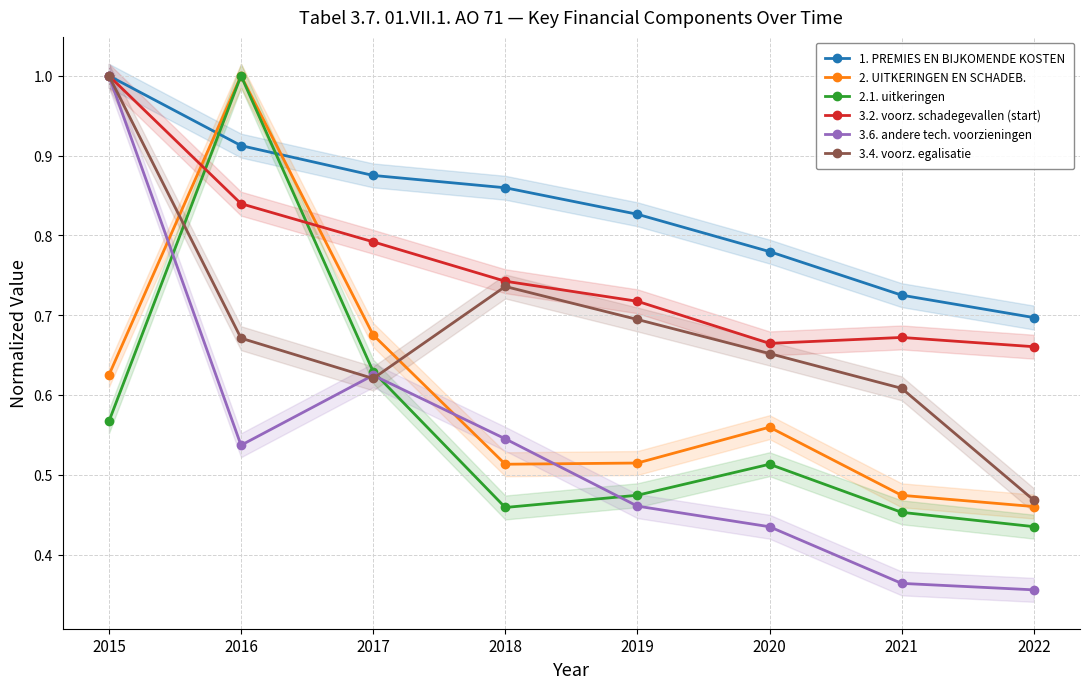

True or false: 2. UITKERINGEN EN SCHADEB. has more than 2 points higher than both neighbors.

False